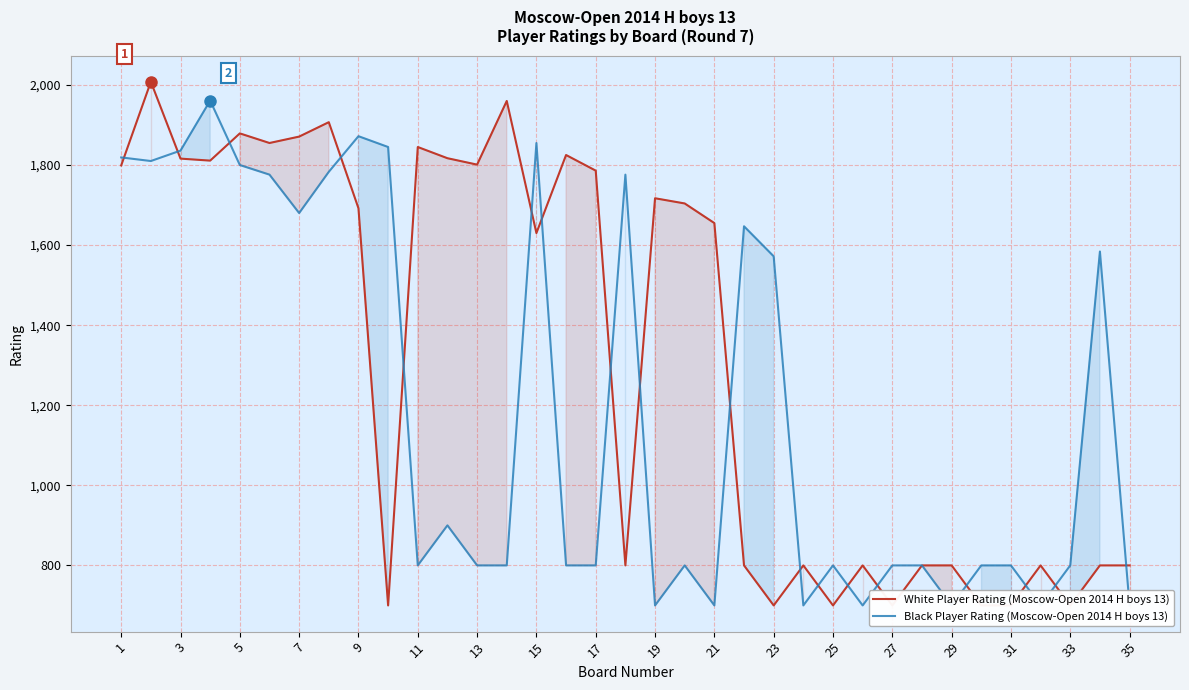

Rank the series by their average value, from lowest to highest.

Black Player Rating (Moscow-Open 2014 H boys 13), White Player Rating (Moscow-Open 2014 H boys 13)